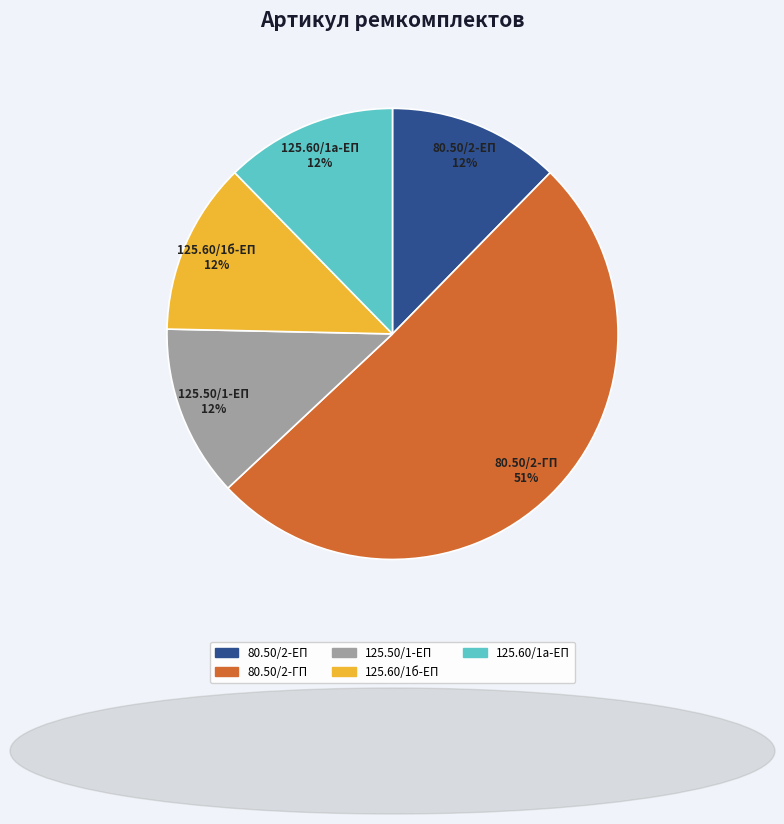

To the nearest percent, what is the average slice percentage?

20%